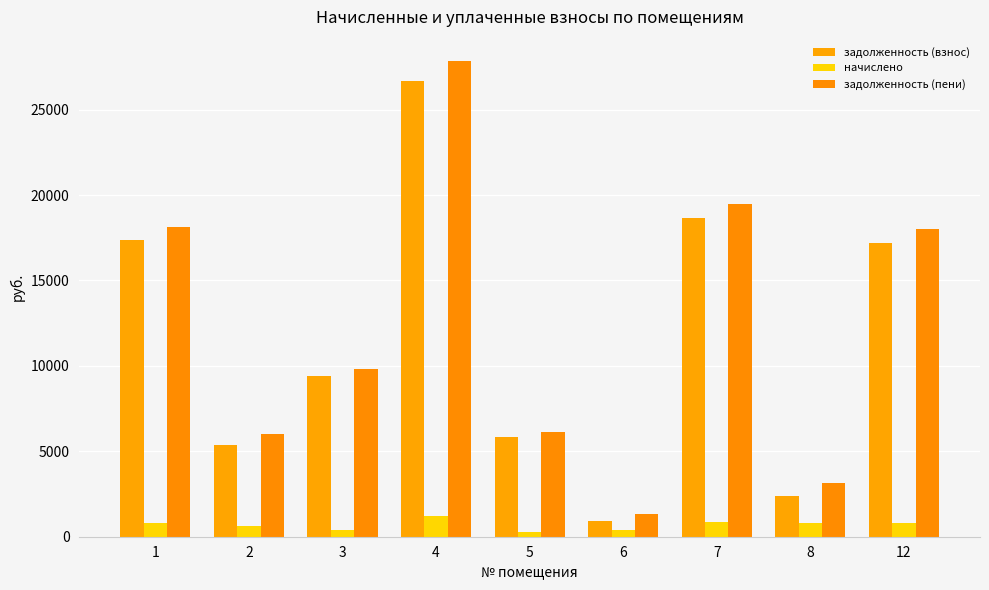

Count the number of data series in this chart.

3